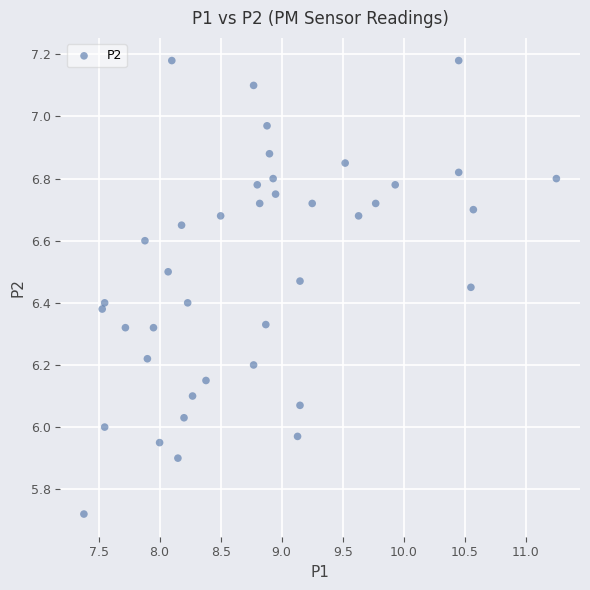

What is the range of Y values (max minus min)?

1.5